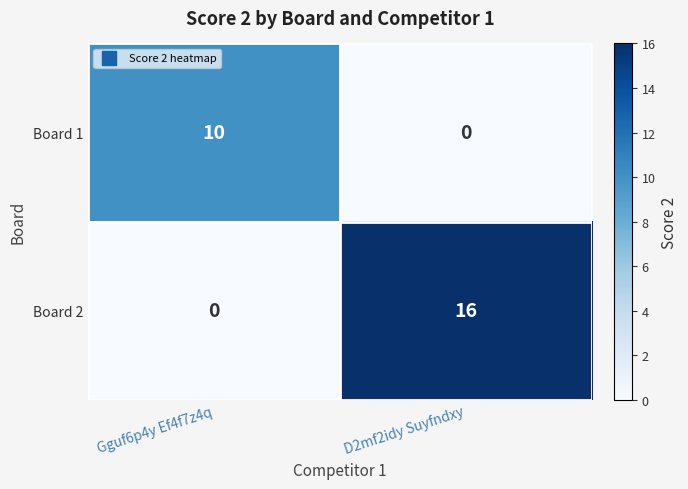

Reading left to right, what are all the values shown in this chart?

Board 1: 10	0
Board 2: 0	16